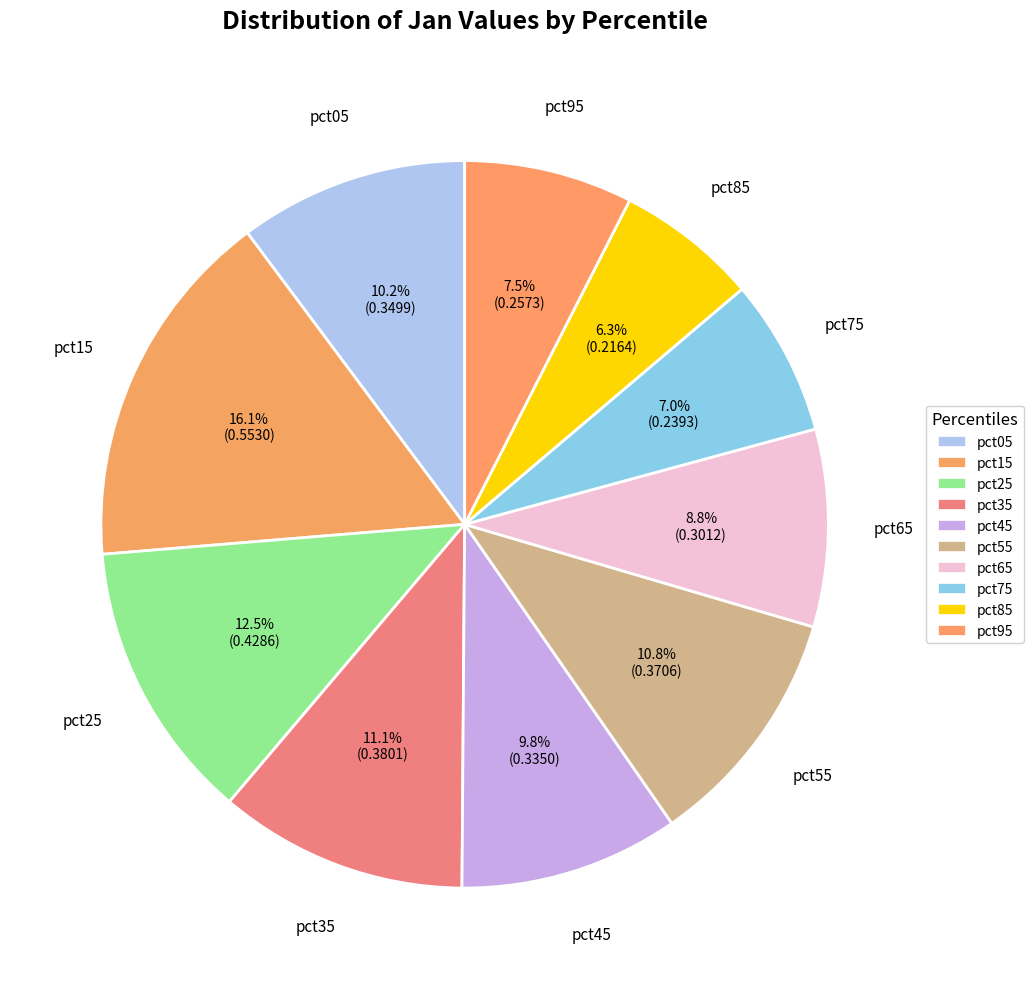

Count the number of slices in the pie.

10